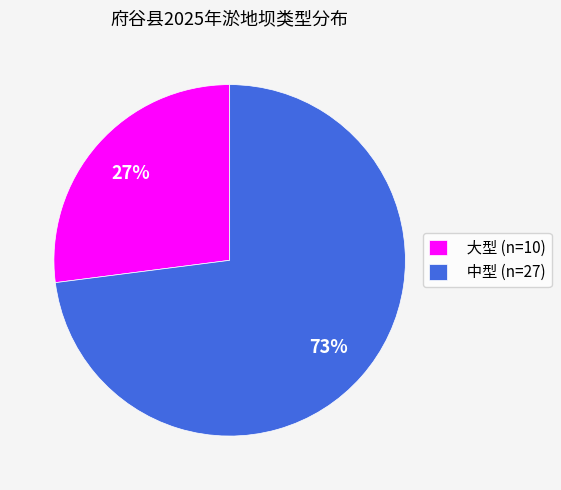

Rank the categories by value from highest to lowest.

中型, 大型